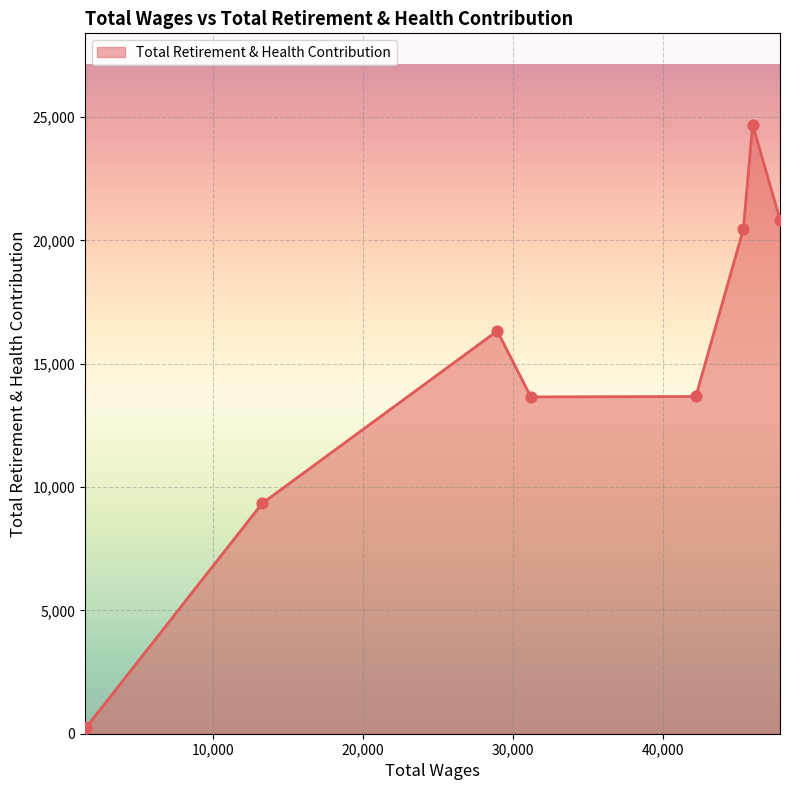

What is the greatest value displayed?

24693